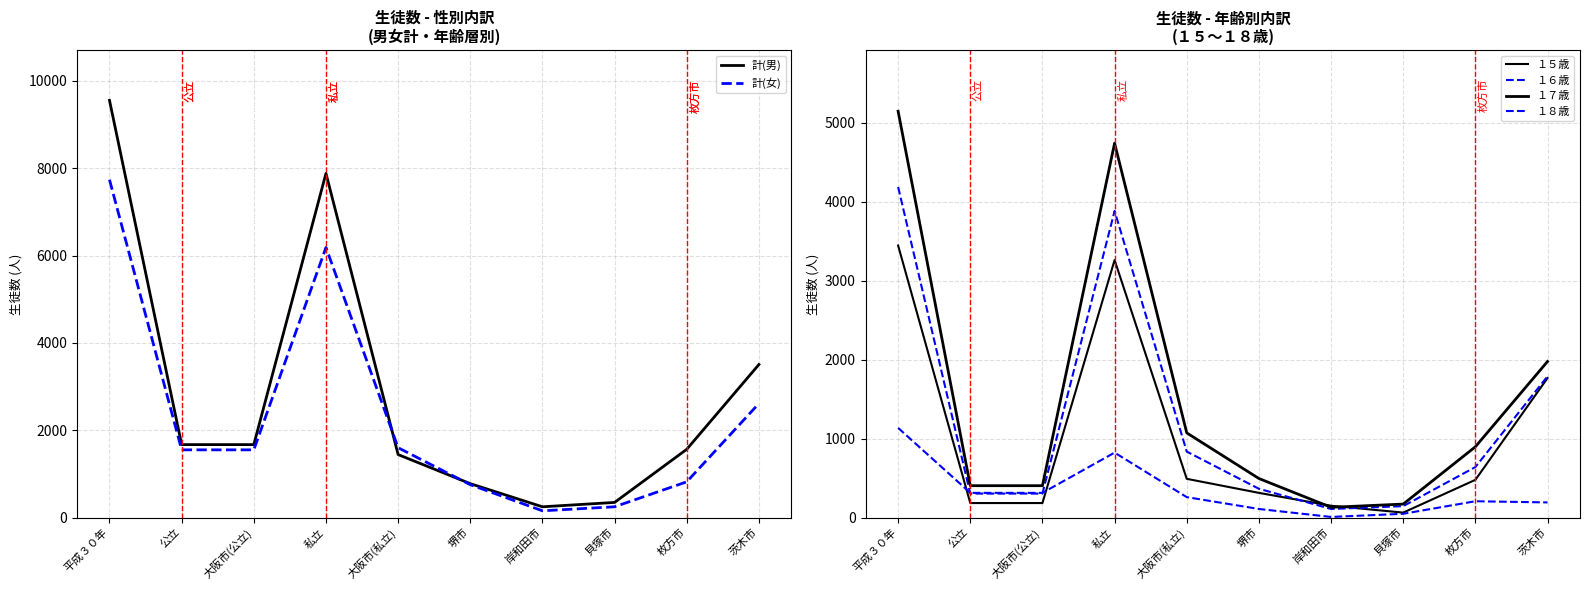

Is the value of 計(男) at 茨木市 greater than the value of １７歳 at 茨木市?

Yes